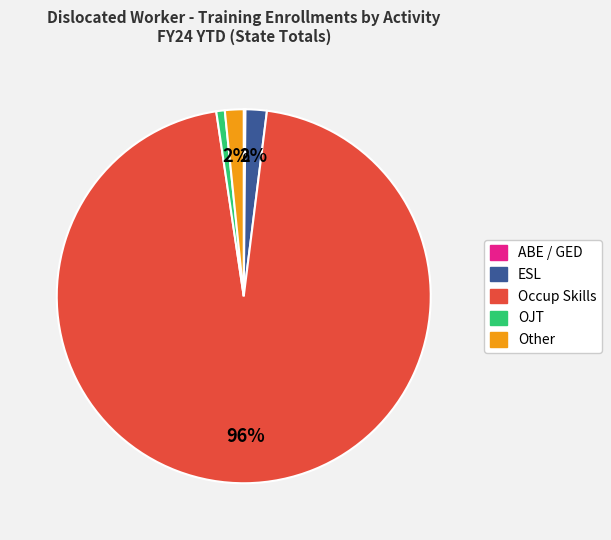

Which category accounts for the majority?

Occup Skills